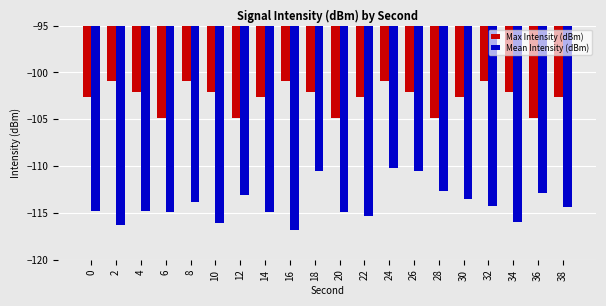

The Max Intensity (dBm) series shows -104.9 at 28. True or false?

True